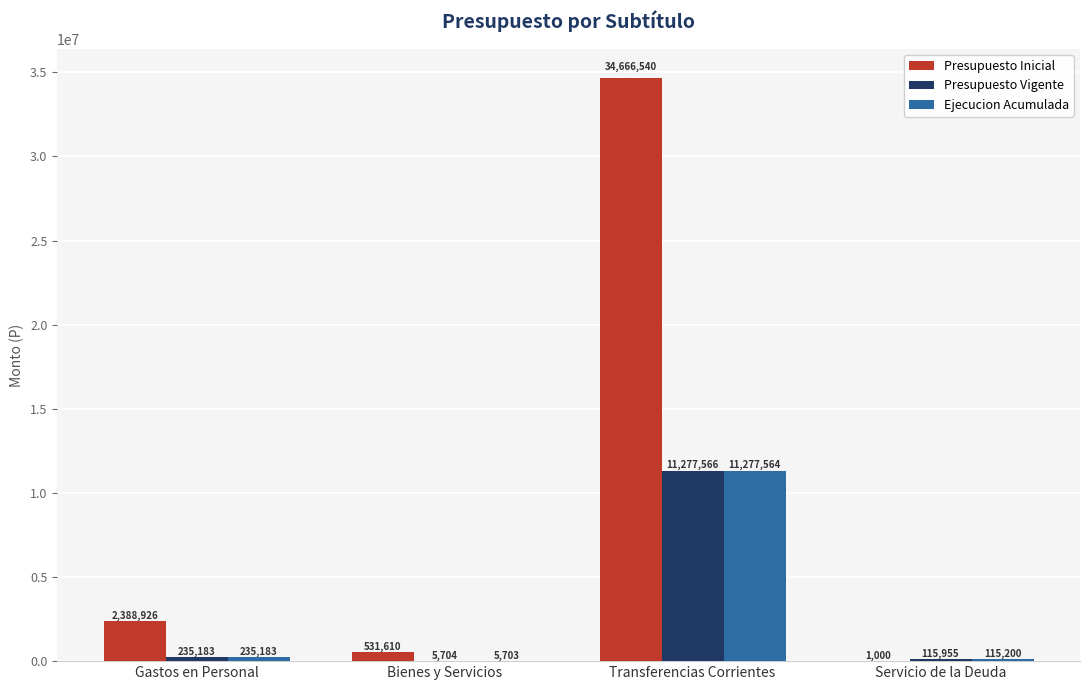

What are all the series names shown in the legend?

Presupuesto Inicial, Presupuesto Vigente, Ejecucion Acumulada